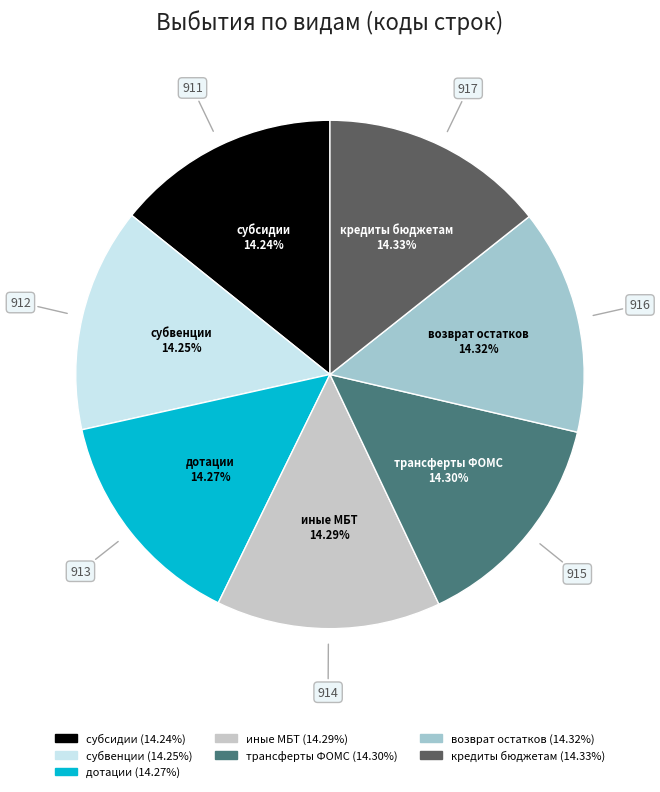

Is there any slice that represents more than half of the pie?

No